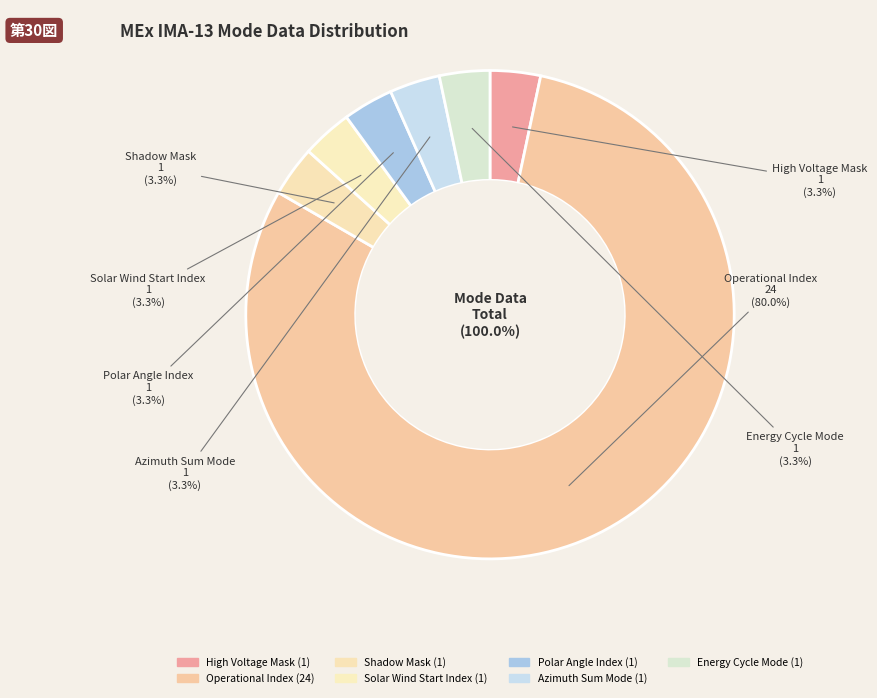

To the nearest percent, what percentage of the pie is High Voltage Mask?

3%